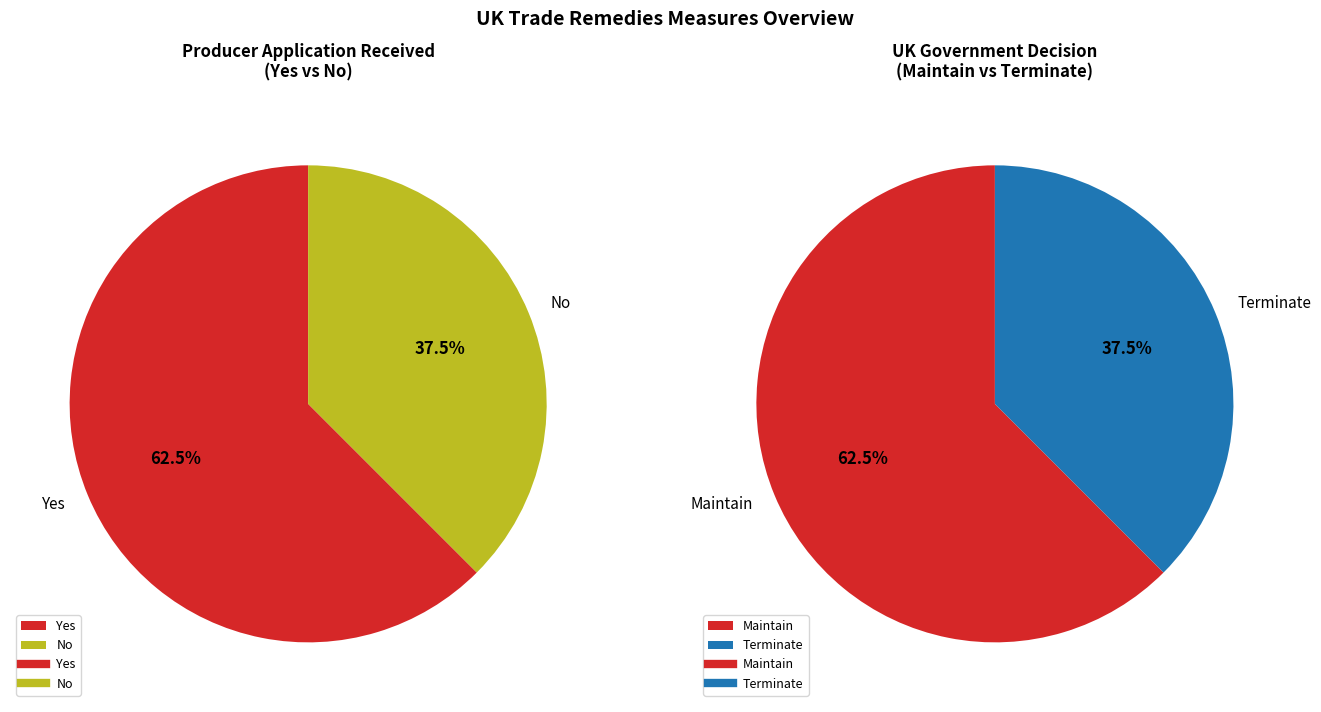

How many slices are in this pie chart?

2